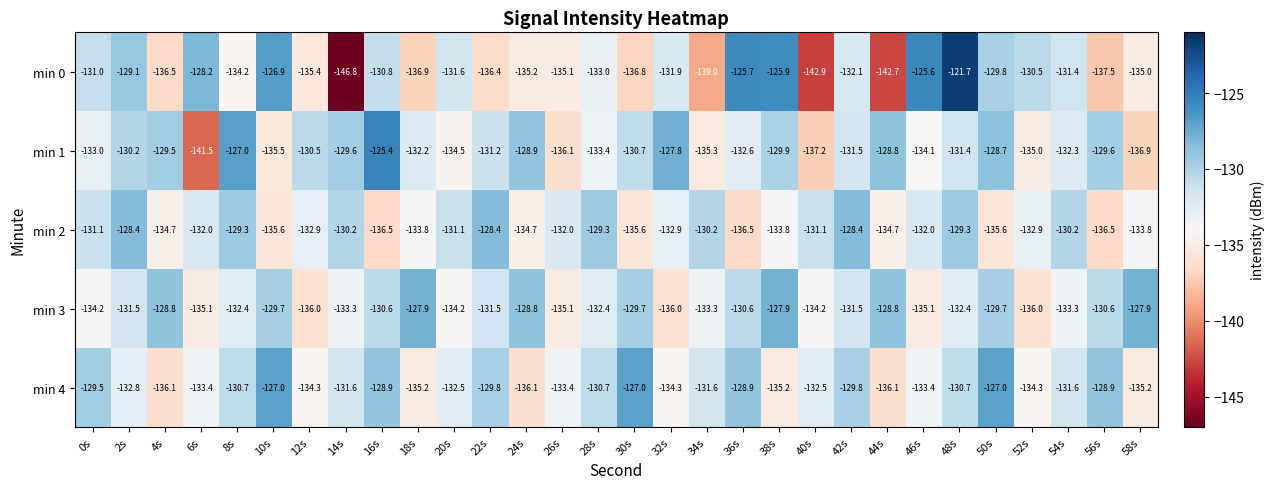

What is the smallest value displayed?

-146.8